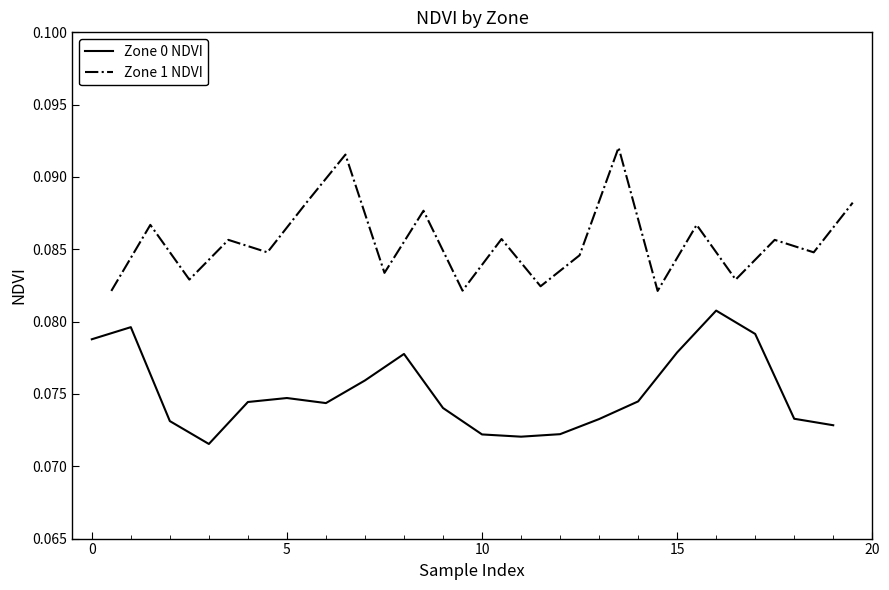

How many series are shown in this chart?

2